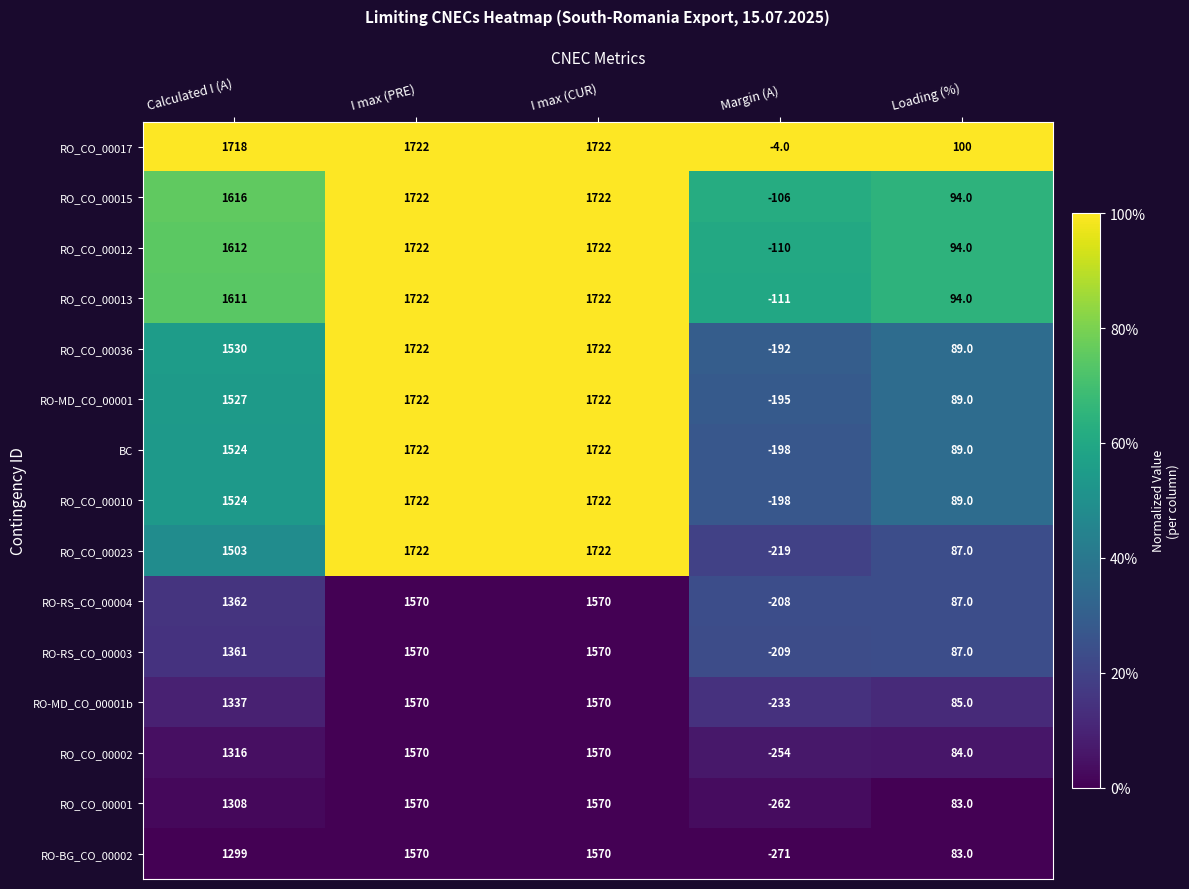

What is the average value of the RO_CO_00036 series?

974